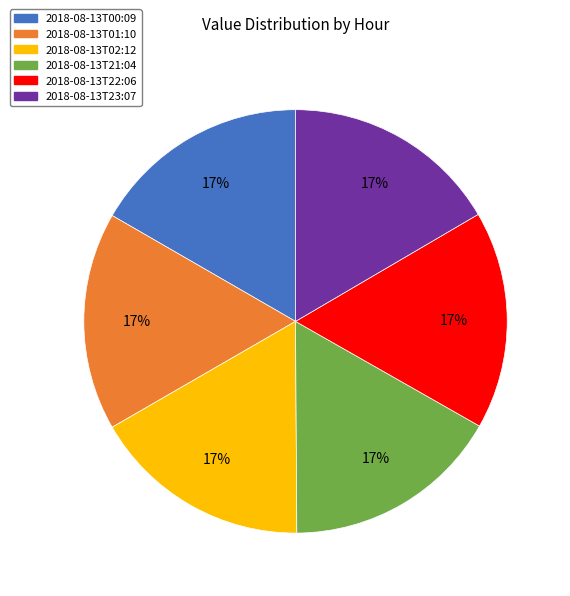

How many slices are in this pie chart?

6